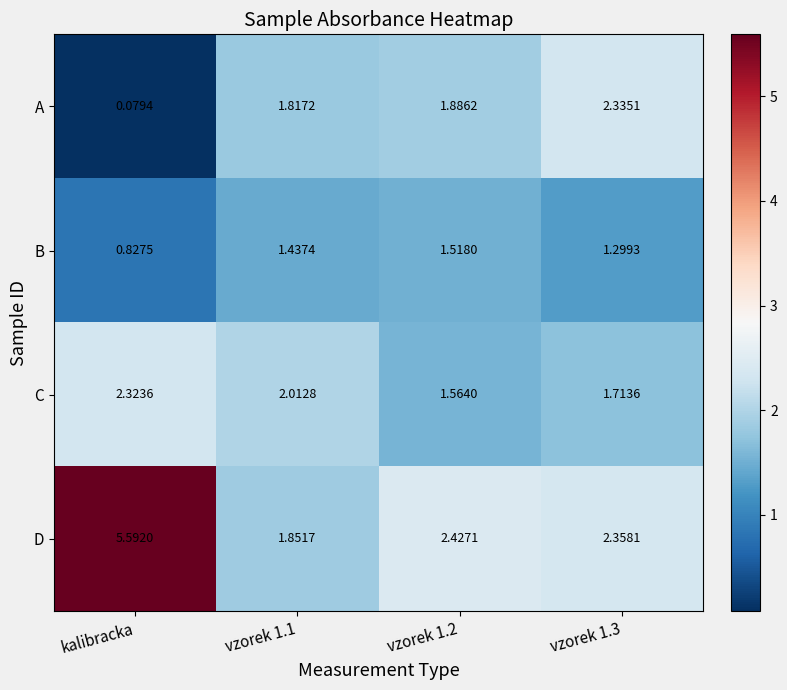

How many data points does each series have?

4